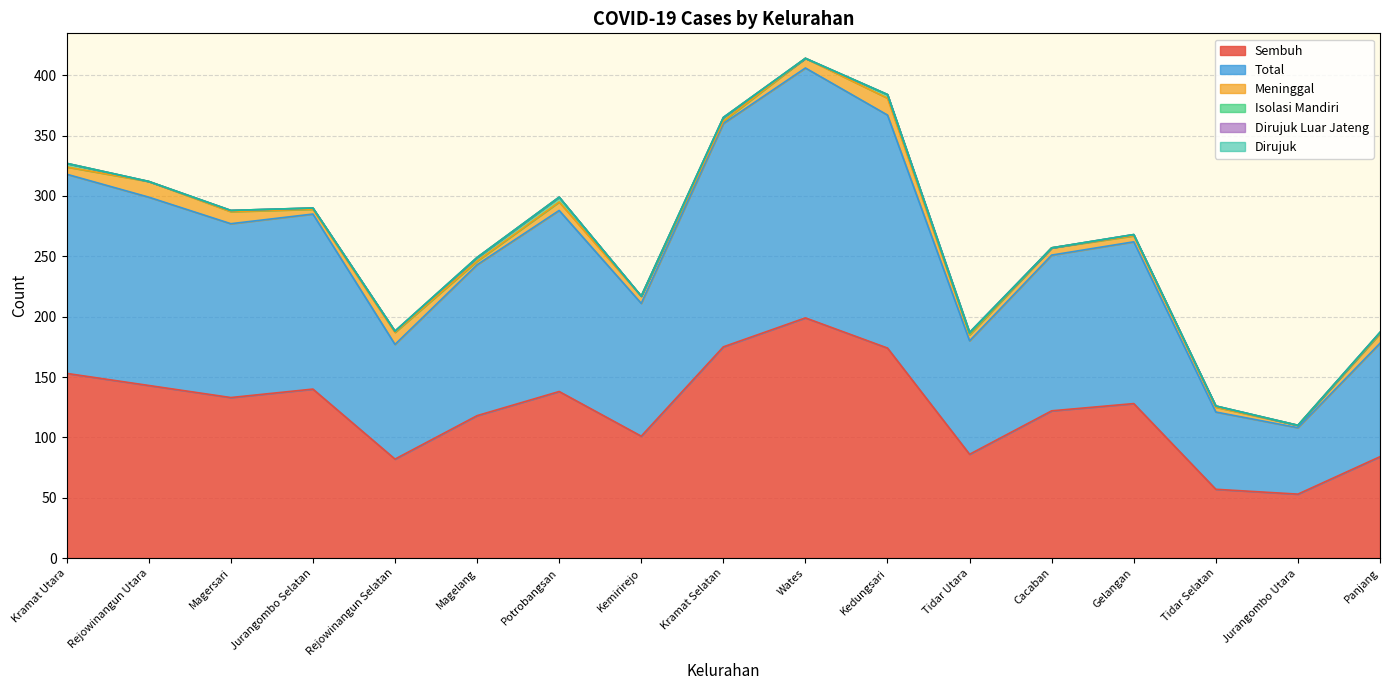

What is the label of the 1st point from the left?

Kramat Utara